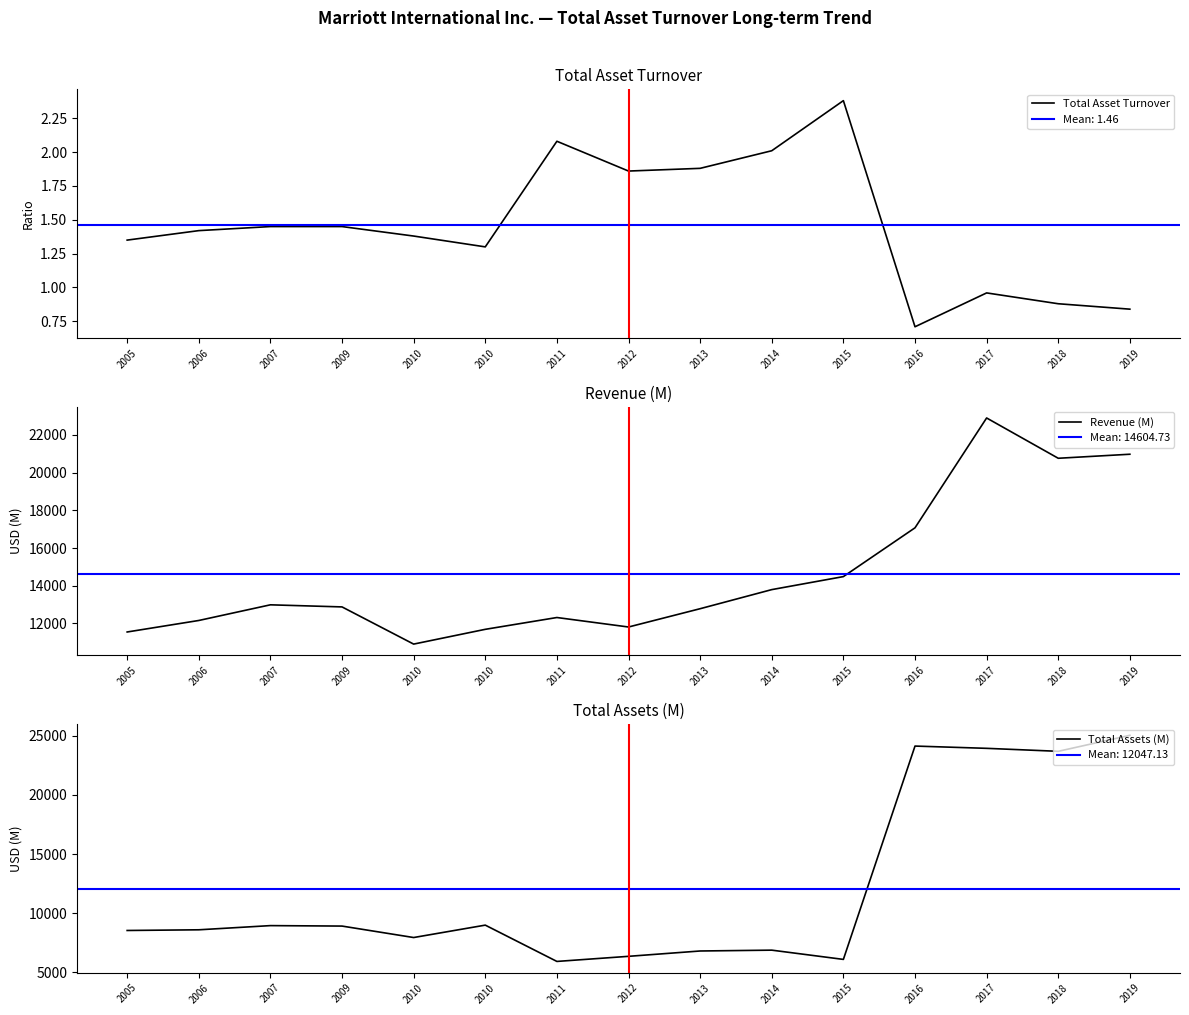

Between 2011 and 2010, which is larger?

2011